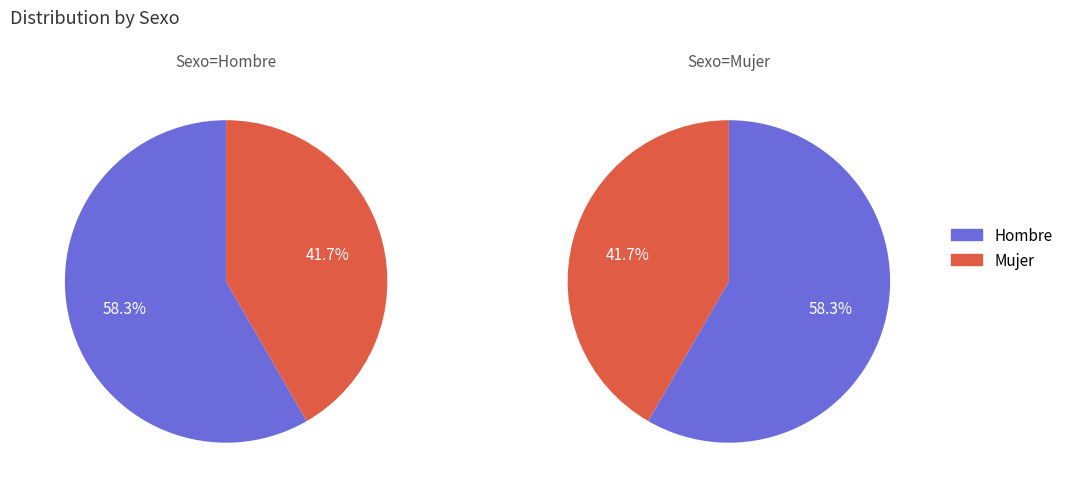

Approximately how many times larger is the value at Mujer compared to Hombre?

0.7